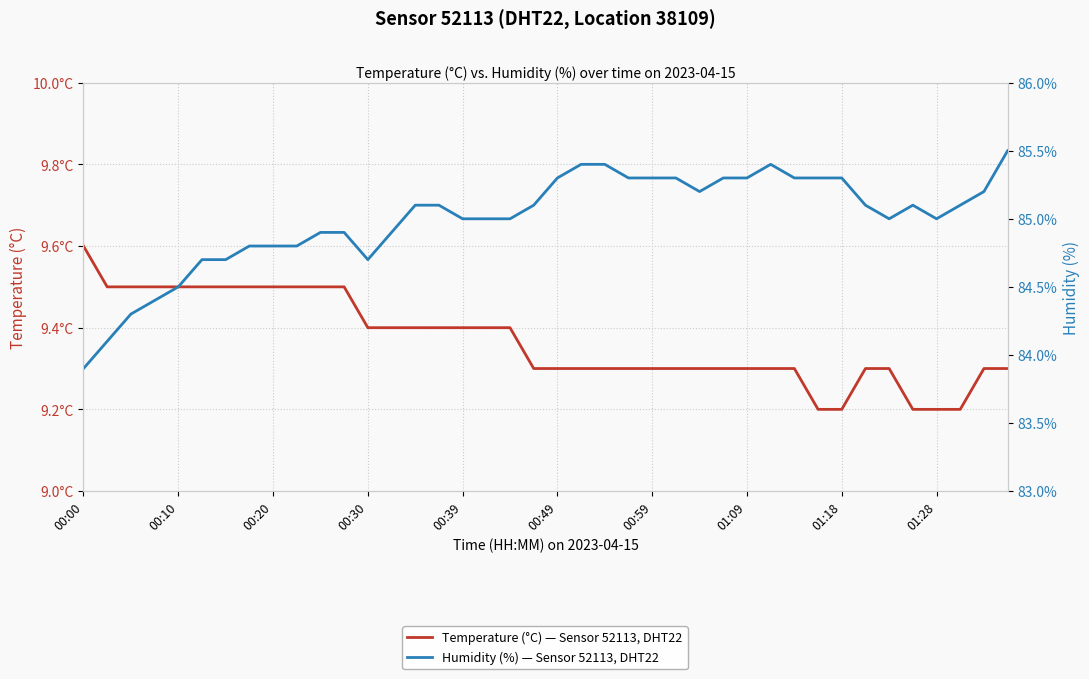

What is the sum of all Temperature (°C) — Sensor 52113, DHT22 values?

374.7